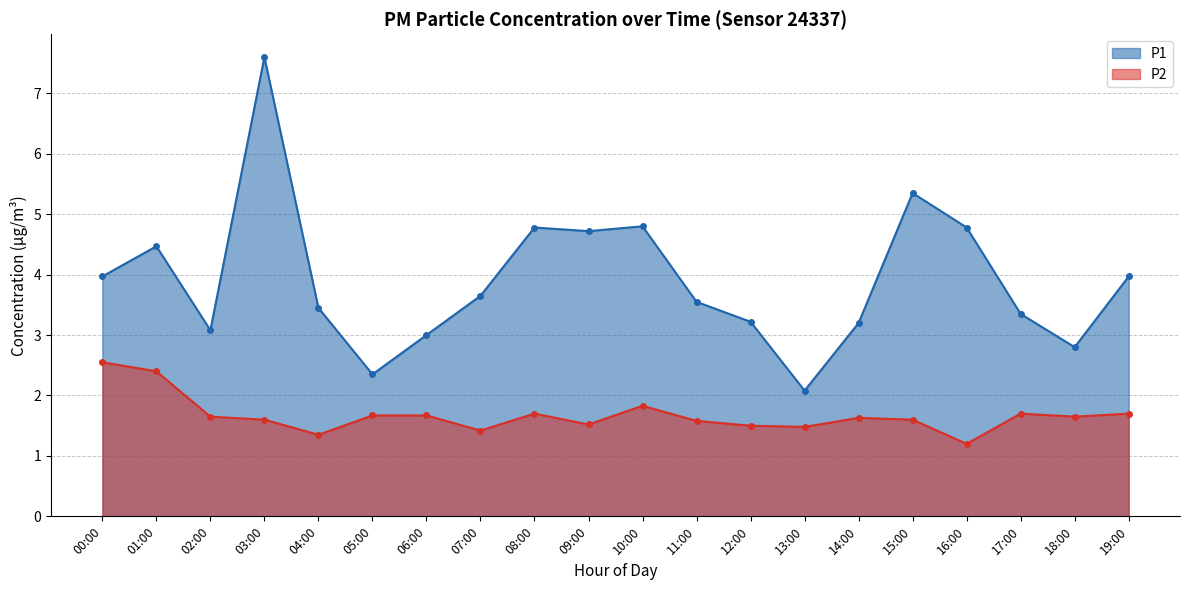

Which category has the lowest value in the P2 series?

16:00